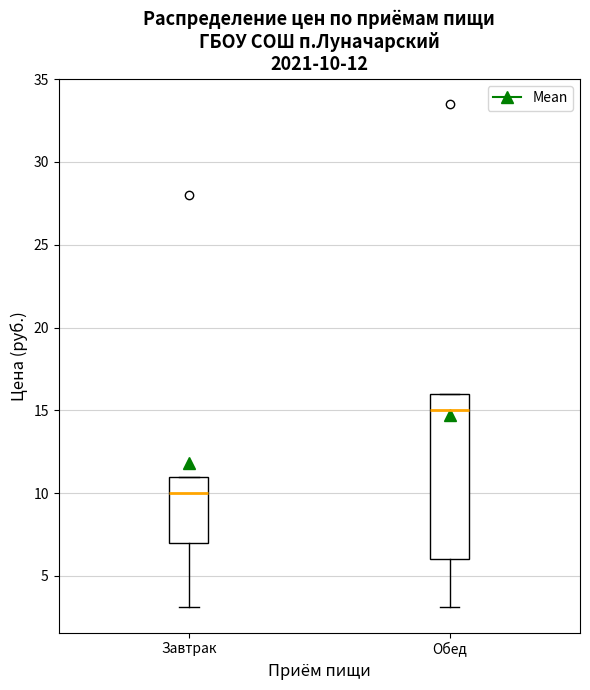

Which box's median line is the lowest?

Завтрак